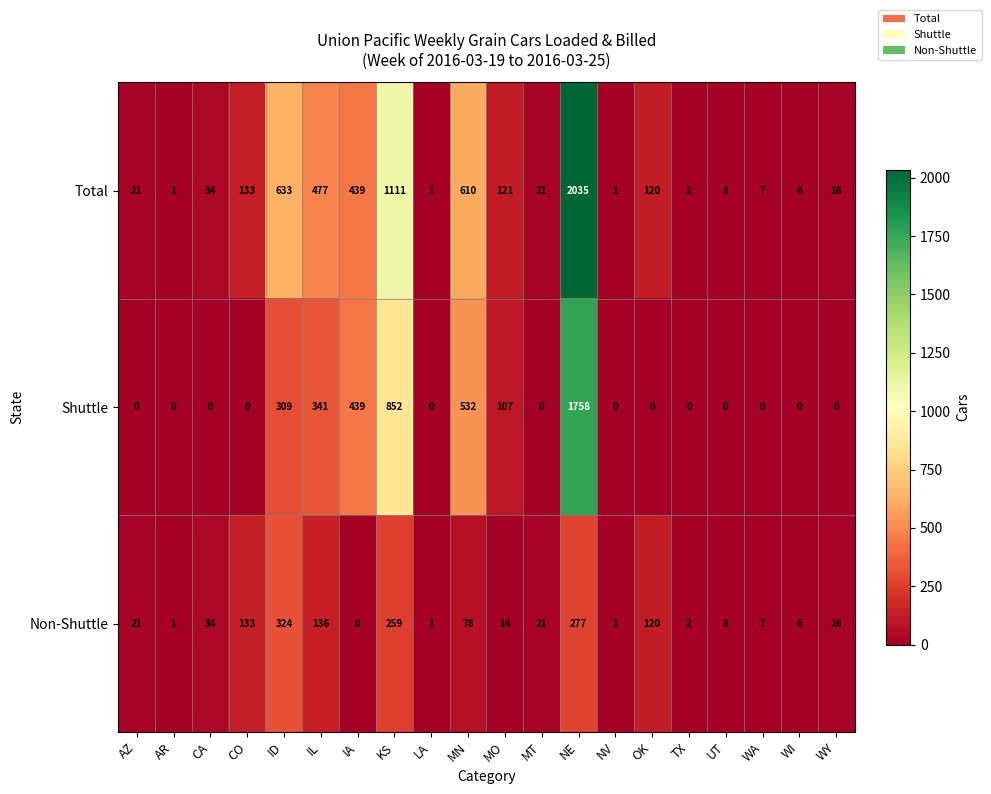

True or false: Total has a value of 3 at WI.

False